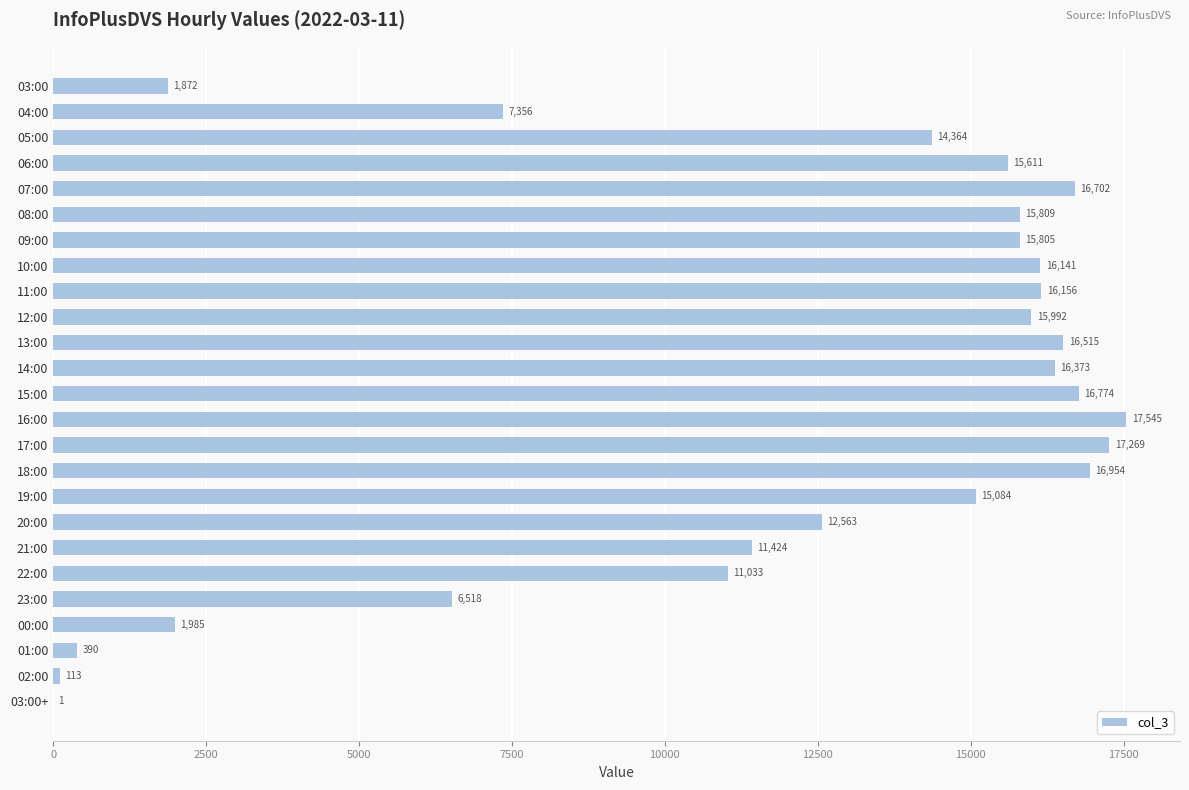

The value at 17:00 is 7140. True or false?

False